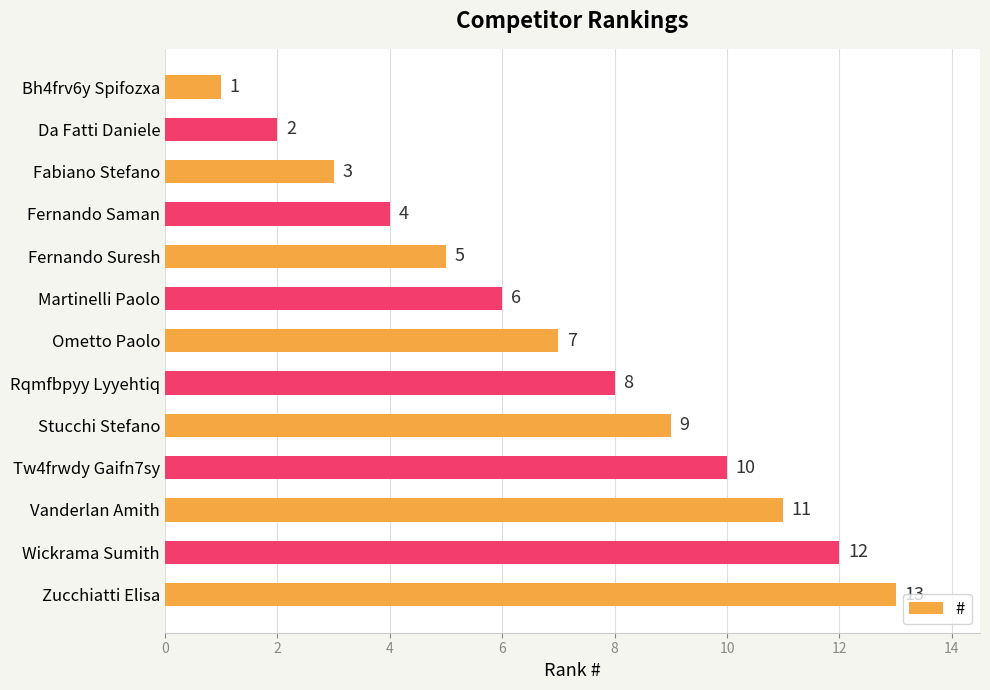

What is the difference between the maximum and second lowest values?

11